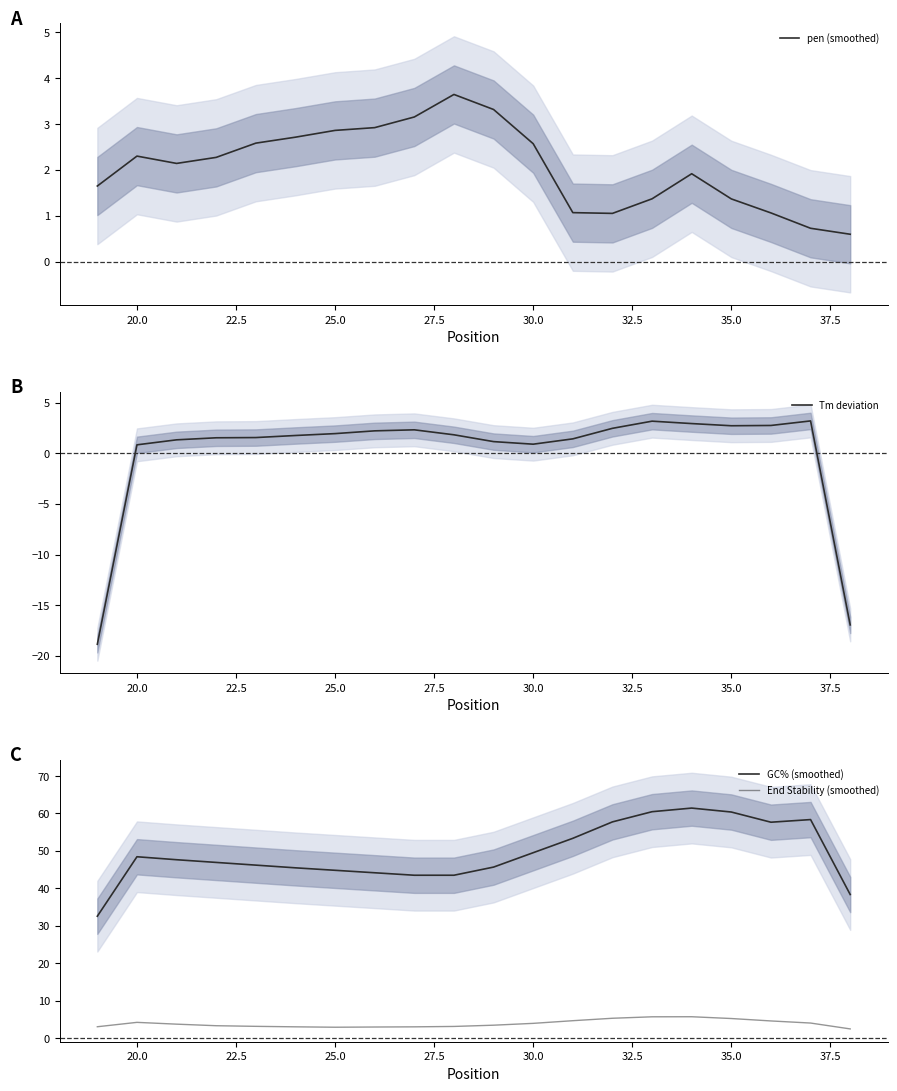

Where does the pen (smoothed) series first go above 2?

20.0